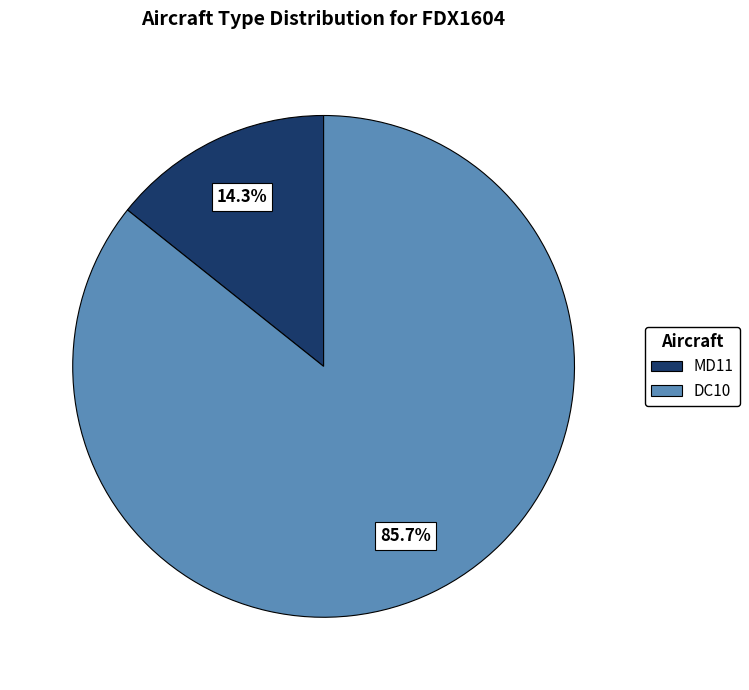

What percentage is the DC10 slice, to the nearest percent?

86%